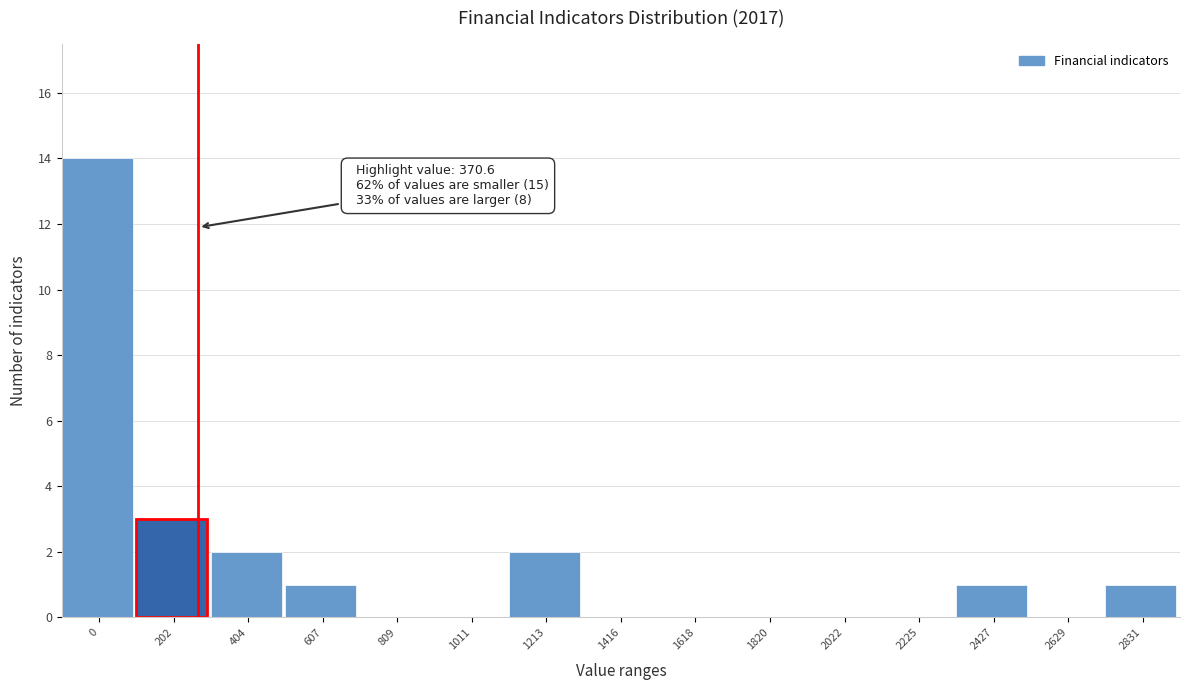

Reading left to right, what are all the values shown in this chart?

0=14	202=3	404=2	607=1	809=0	1011=0	1213=2	1416=0	1618=0	1820=0	2022=0	2225=0	2427=1	2629=0	2831=1